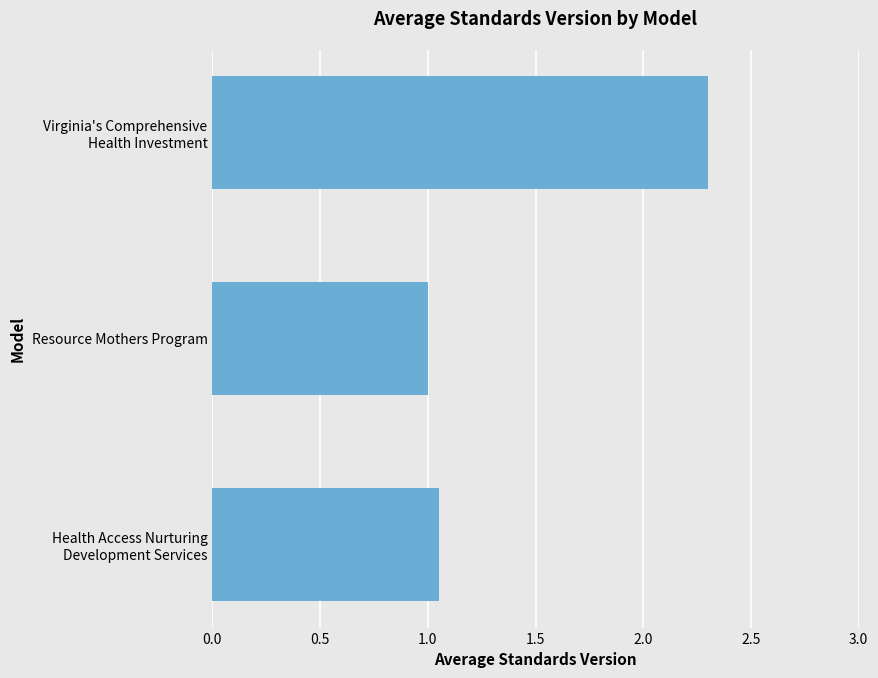

The chart shows a value of 1.6 at Resource Mothers Program. True or false?

False